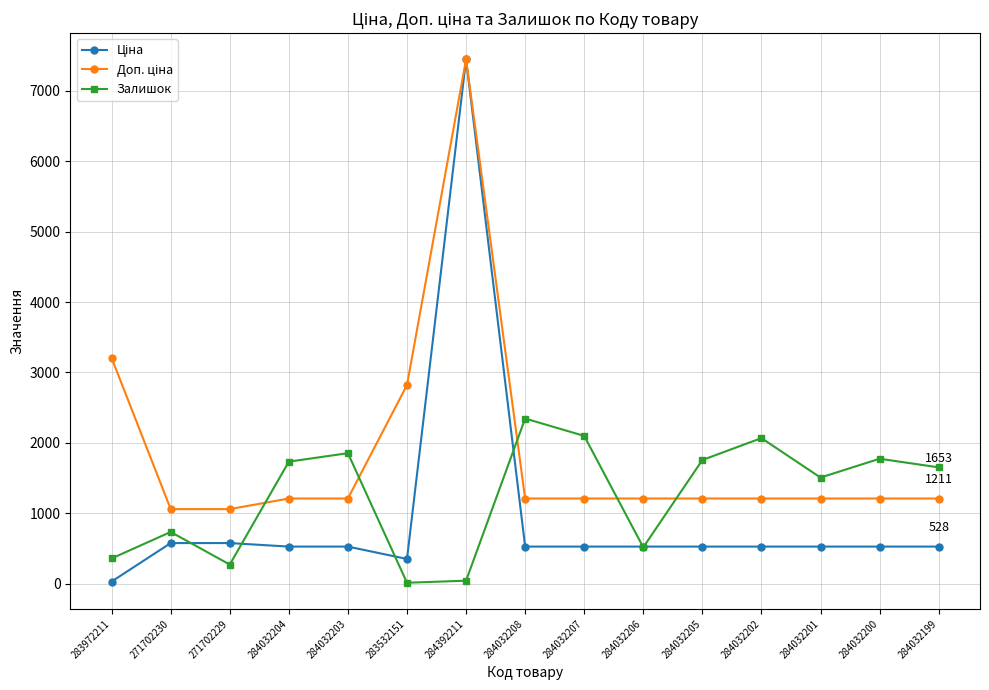

True or false: Залишок has a value of 44.0 at 284392211.

True